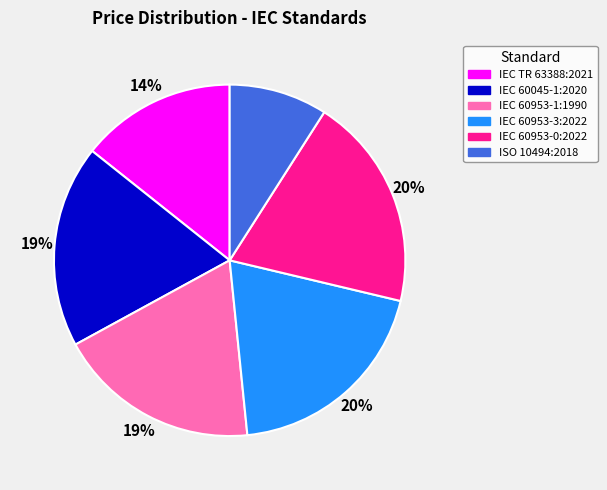

Do IEC 60953-0:2022 and IEC 60953-3:2022 together represent more than half of the pie?

No